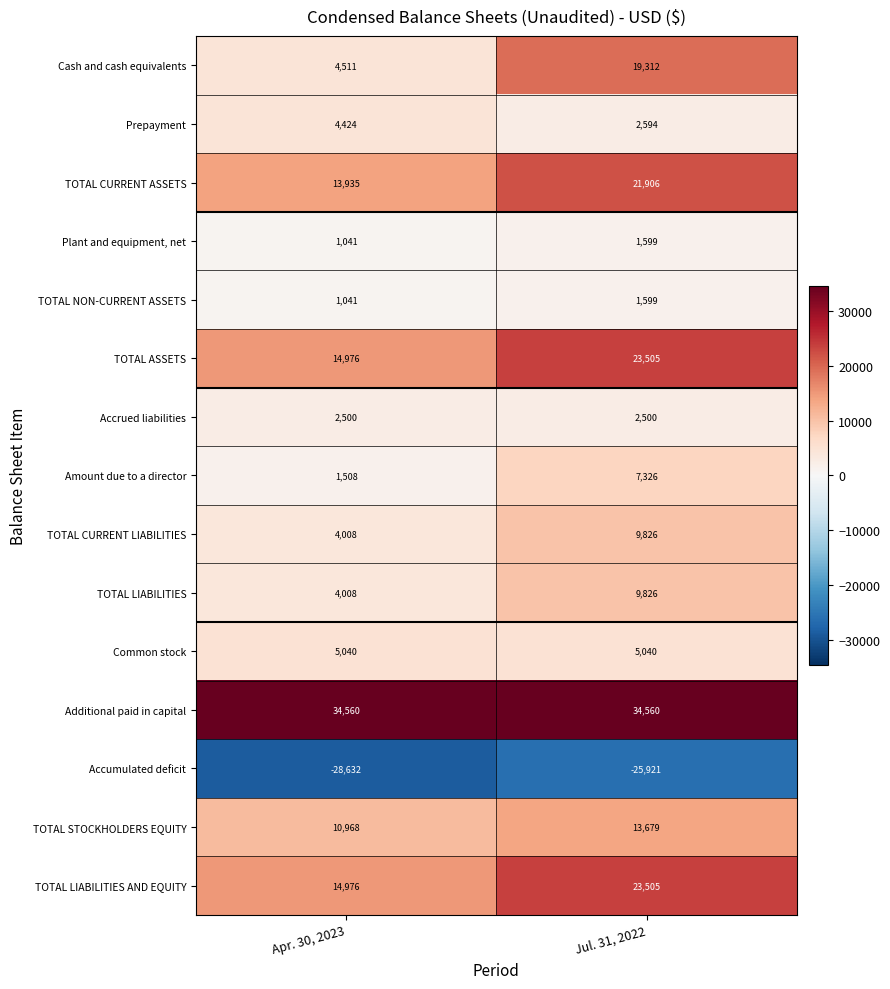

What is the average value of the TOTAL CURRENT LIABILITIES series?

6917